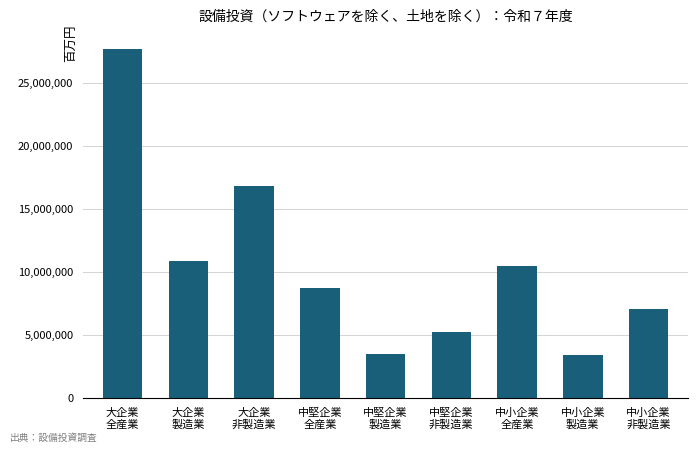

At which category does the chart reach its peak across all series?

大企業
全産業